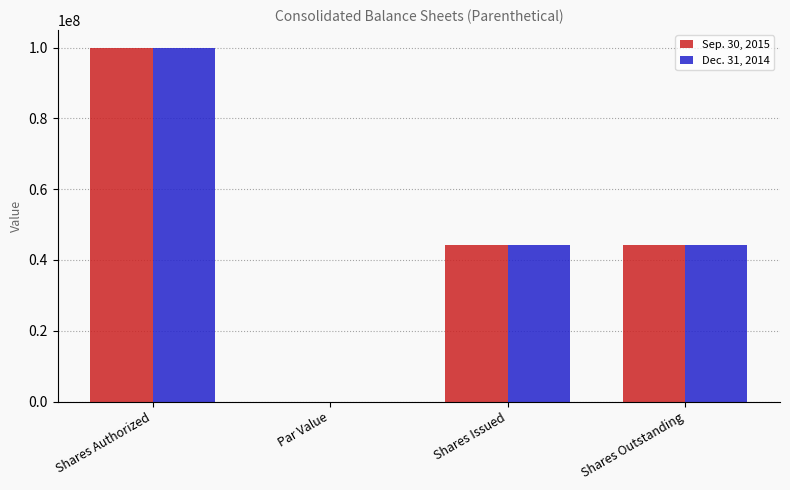

What is the highest value of the Dec. 31, 2014 series?

100000000.0